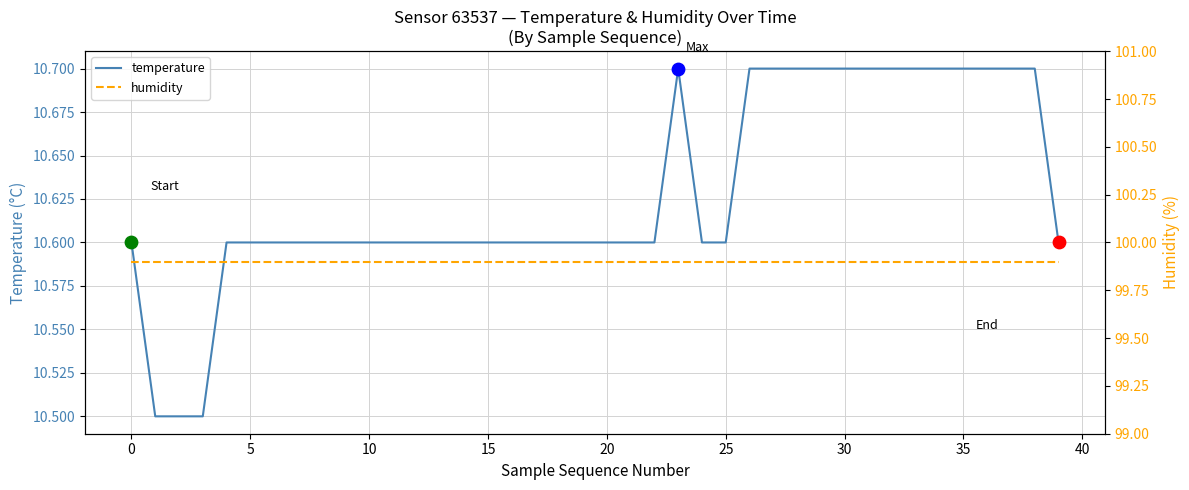

What are all the series names shown in the legend?

temperature, humidity